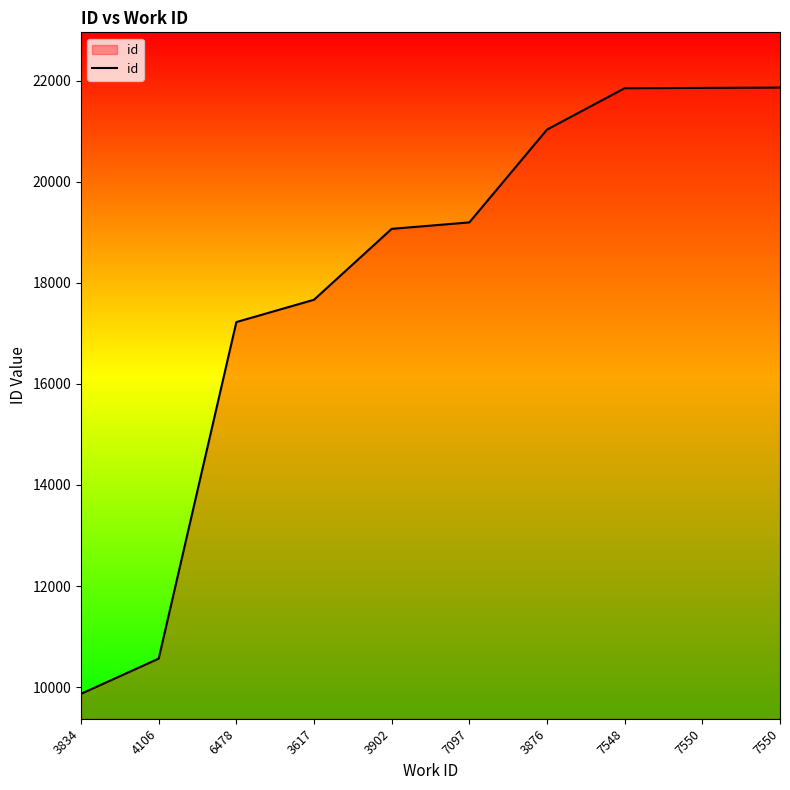

Does the chart have visible grid lines?

No